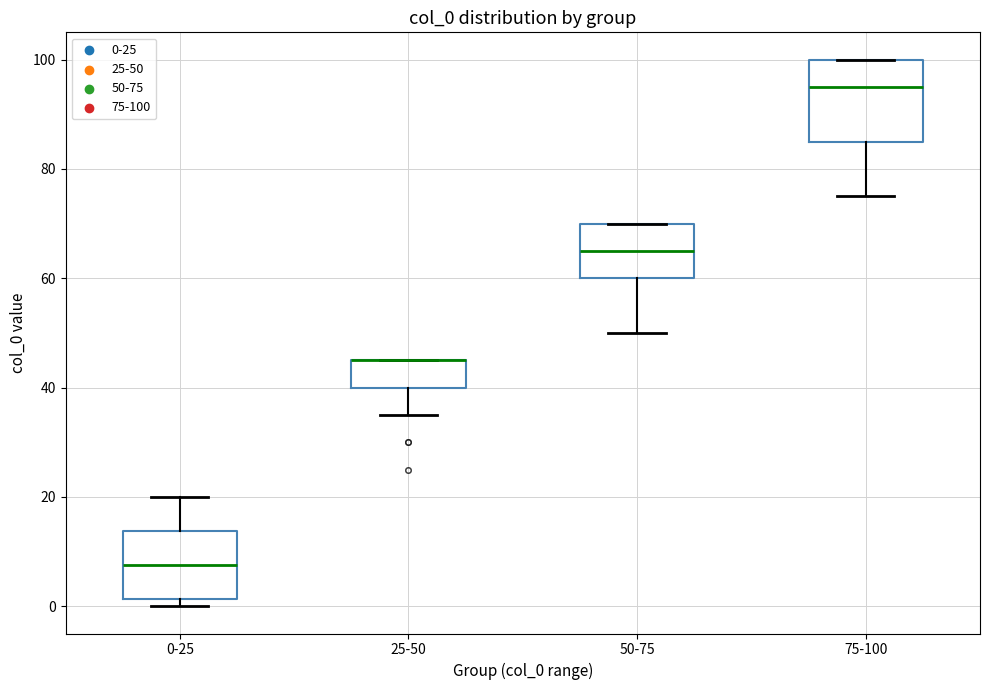

Reading left to right, transcribe this box plot: for each box, give where its median line is, the range the box spans, and where its two whiskers end, as read against the y-axis. The values are not printed on the chart, so give them approximately, as read against the axis.

0-25: median 8, box 2 to 14, whiskers 0 to 20
25-50: median 46 (drawn on the box's upper edge), box 40 to 46, whiskers 36 to 46
50-75: median 66, box 60 to 70, whiskers 50 to 70
75-100: median 96, box 86 to 100, whiskers 76 to 100